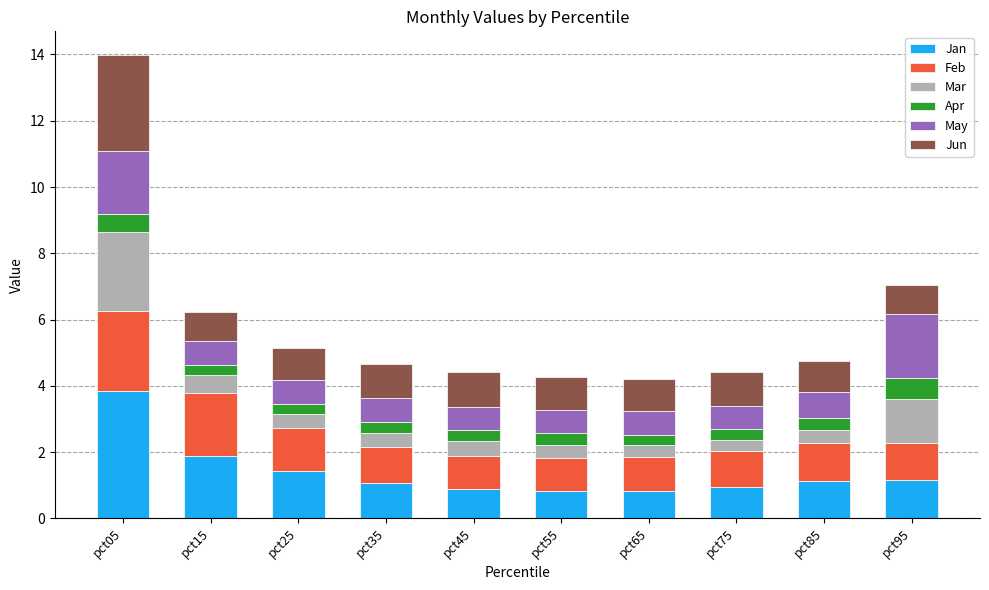

At which category is the sum across all series the highest?

pct05